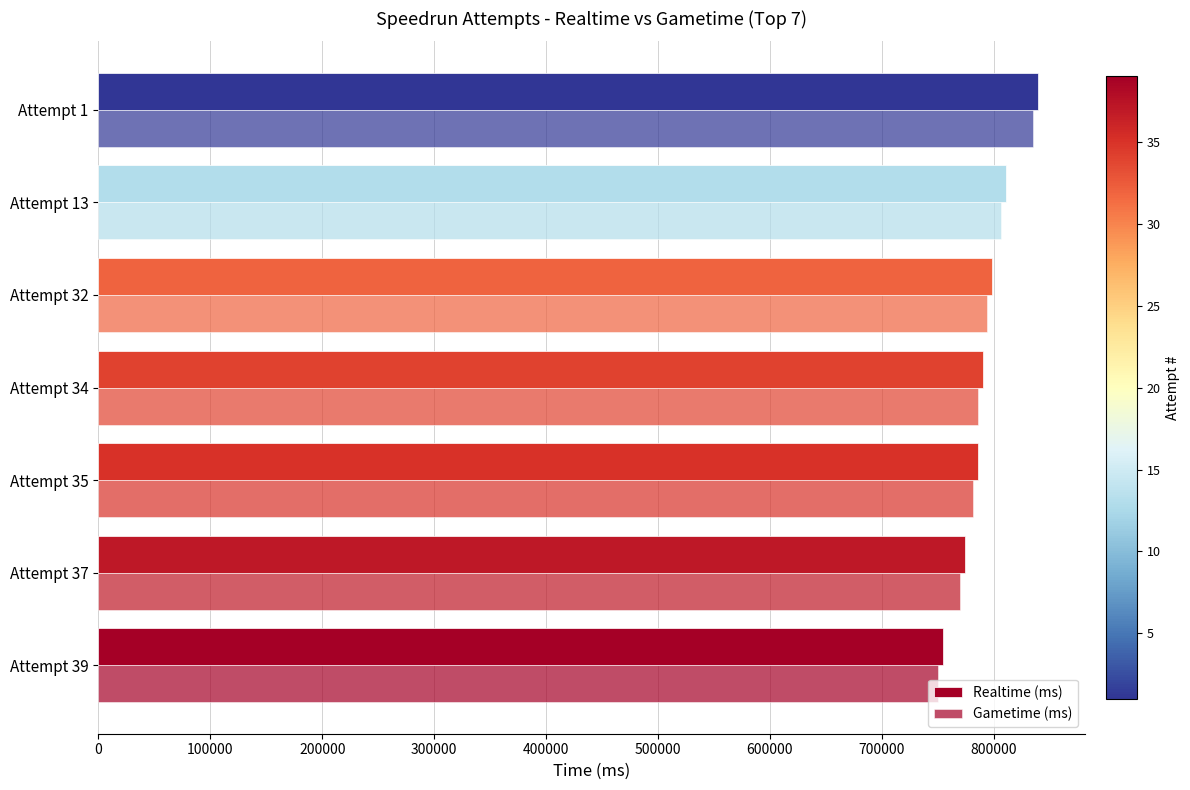

What is the highest value of the Realtime (ms) series?

839592